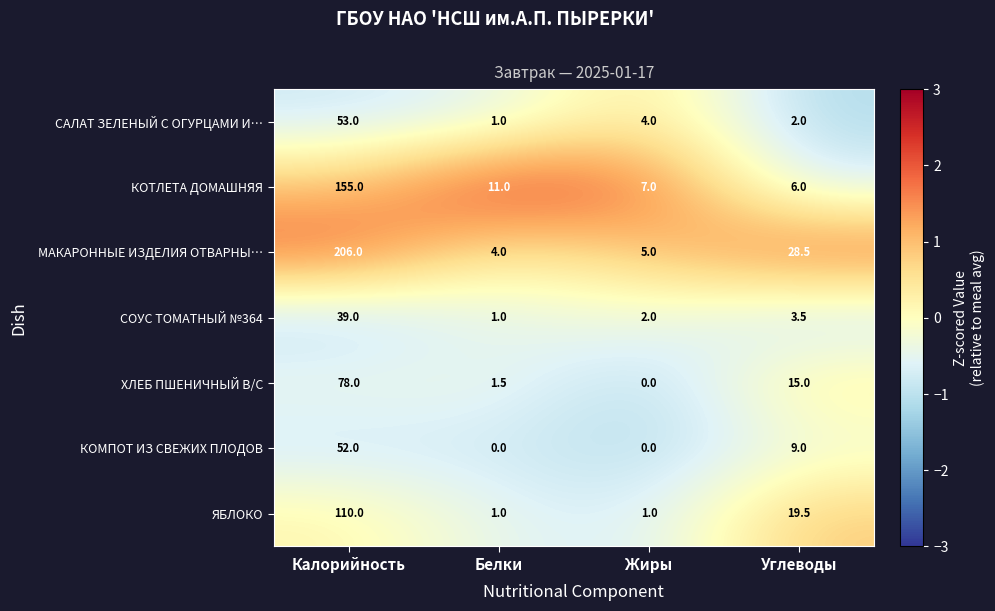

At which category is the sum across all series the highest?

Калорийность